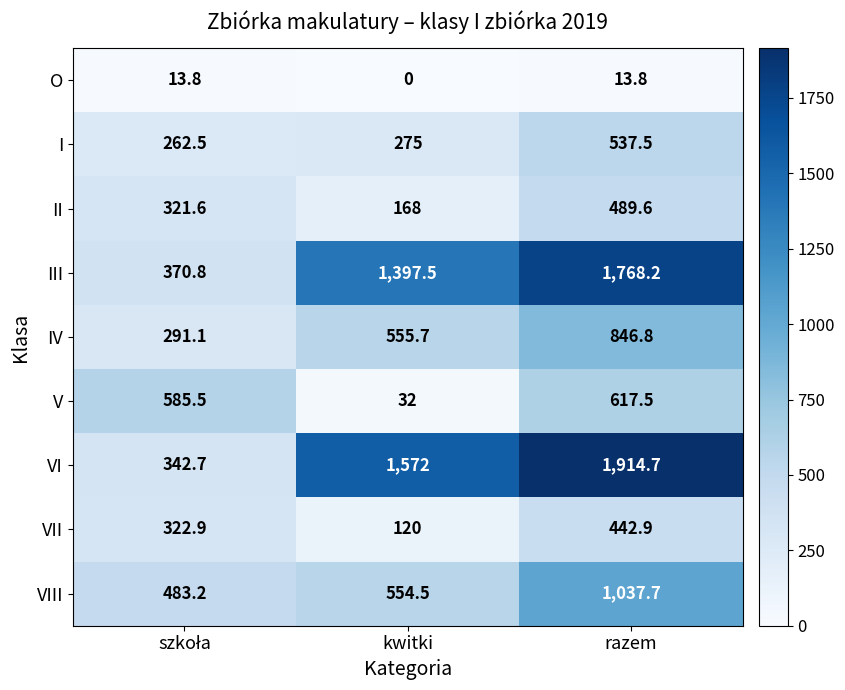

List the series in order of their peak value, lowest first.

O, VII, II, I, V, IV, VIII, III, VI